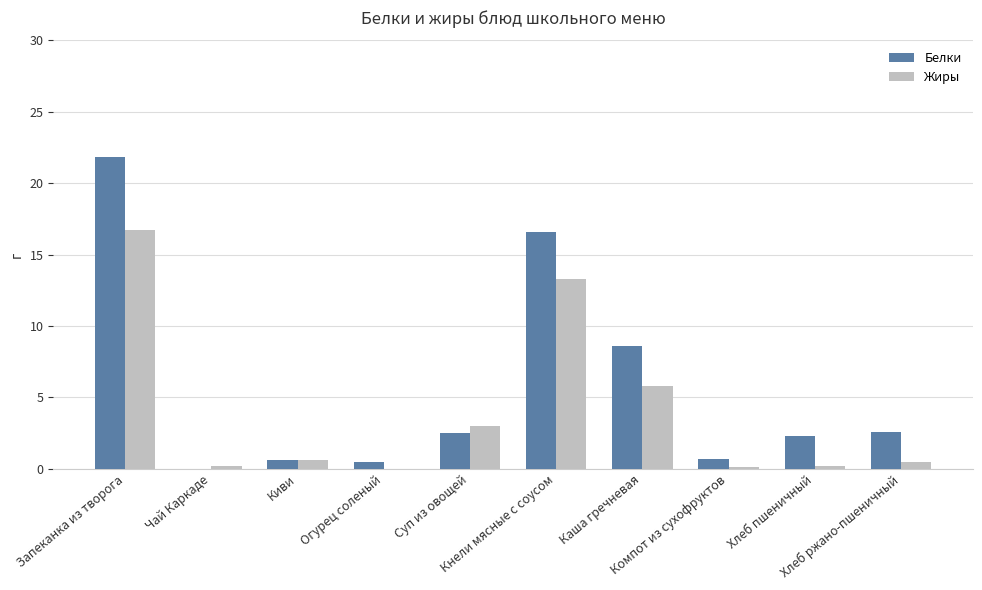

Is the value of Жиры at Запеканка из творога greater than the value of Белки at Хлеб пшеничный?

Yes